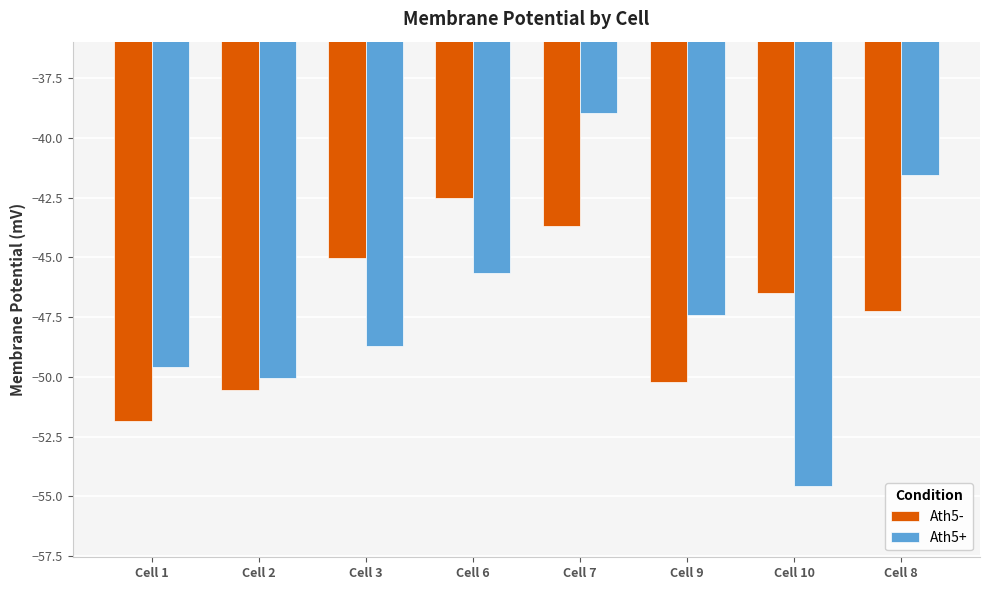

Reading right to left, list all the values displayed in this chart.

Ath5-: -47.2	-46.5	-50.2	-43.7	-42.5	-45.0	-50.6	-51.9
Ath5+: -41.5	-54.6	-47.4	-39.0	-45.7	-48.7	-50.1	-49.6